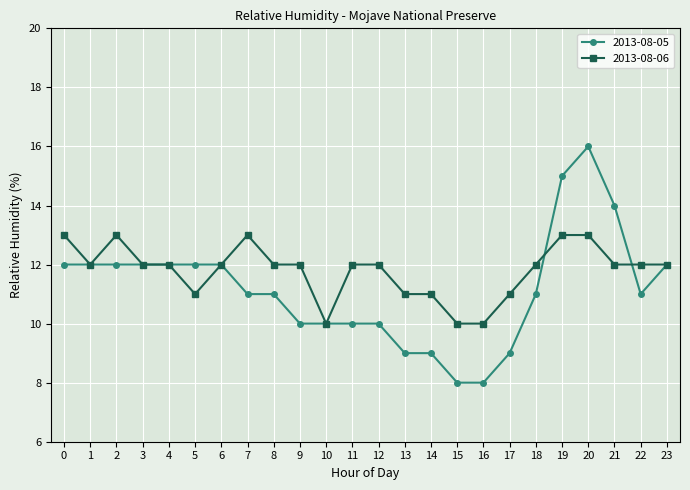

What is the sum of the 2013-08-05 values at 23 and 6?

24